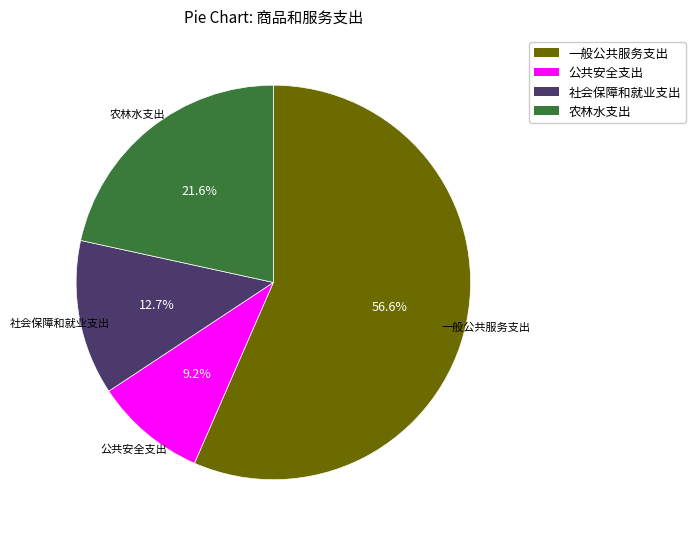

What is the ratio of the value at 农林水支出 to the value at 社会保障和就业支出?

1.7